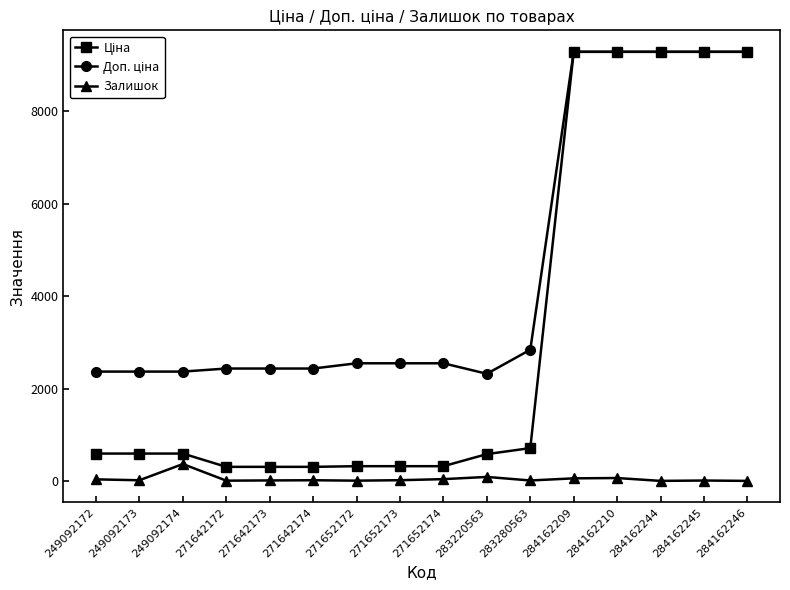

What is the total value across all series at 284162244?

18580.9